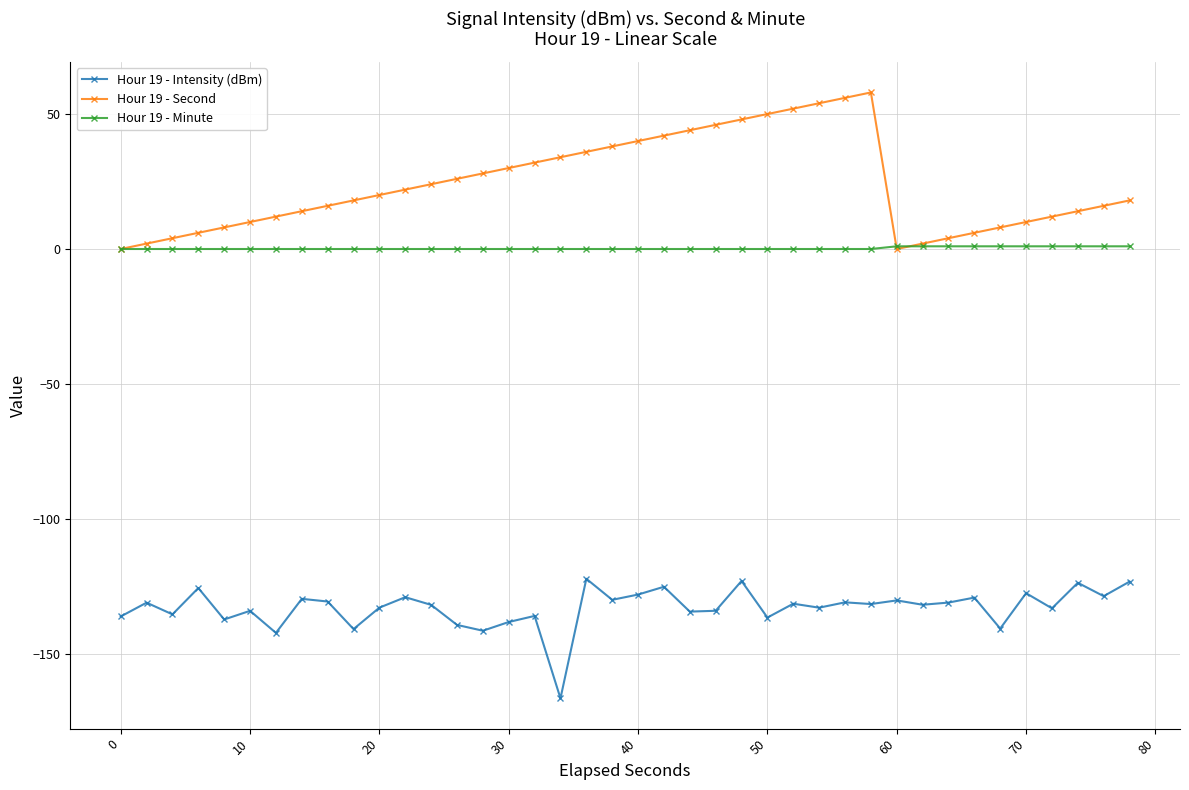

True or false: Hour 19 - Intensity (dBm) has more than 0 points higher than both neighbors.

True